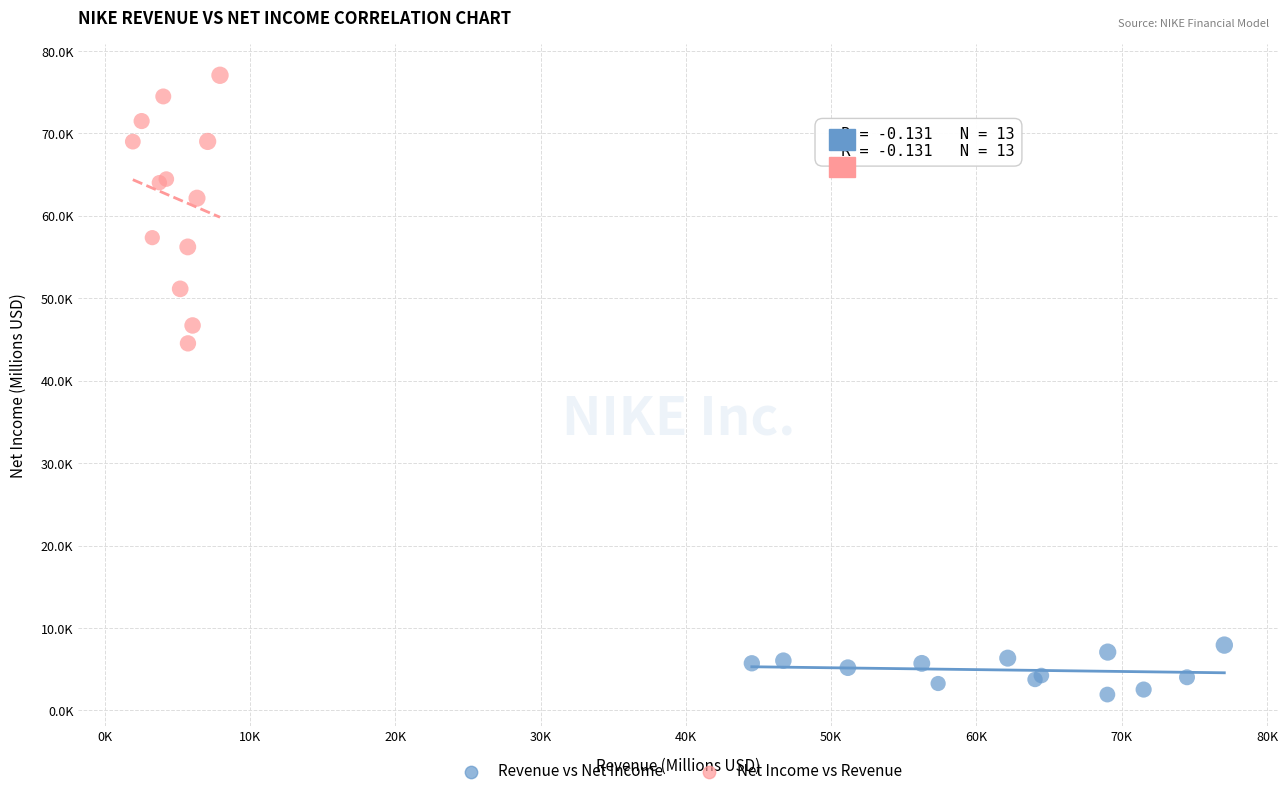

What are all the series names shown in the legend?

Revenue vs Net Income, Net Income vs Revenue